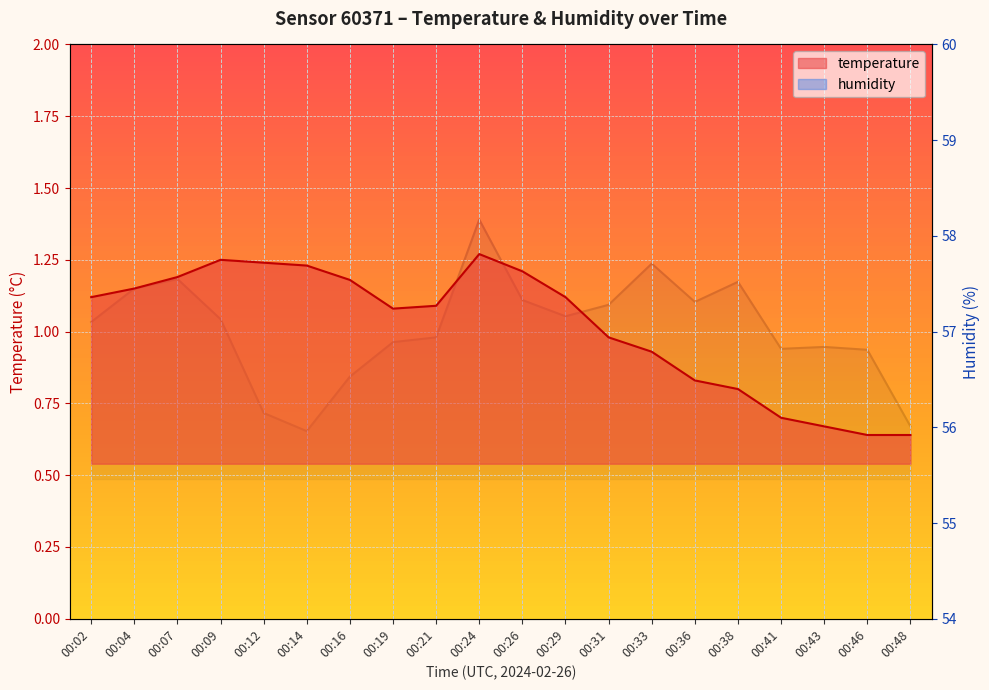

What is the value of the temperature point at the 20th from the left?

0.6